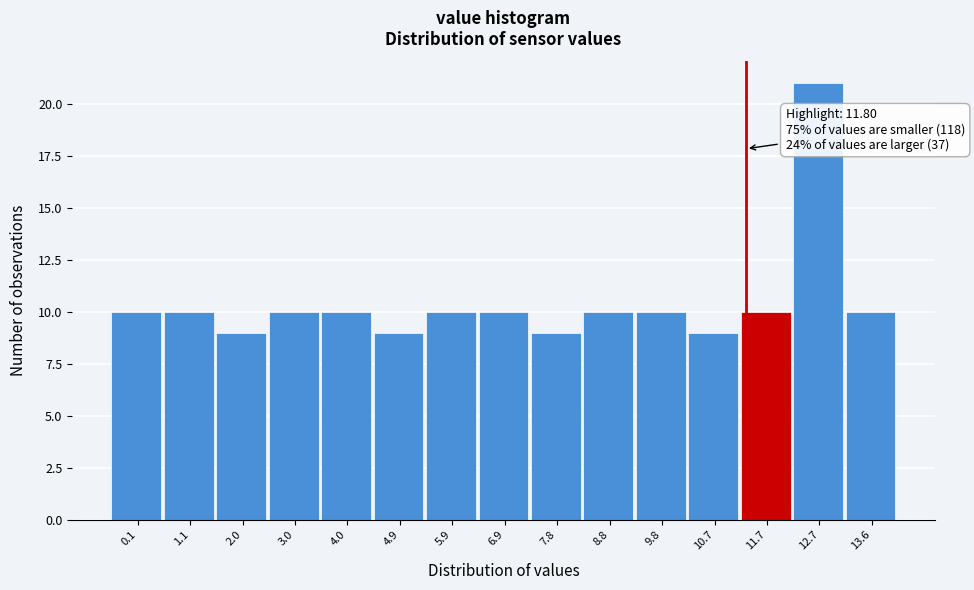

Reading right to left, extract all data points from this chart.

10	21	10	9	10	10	9	10	10	9	10	10	9	10	10